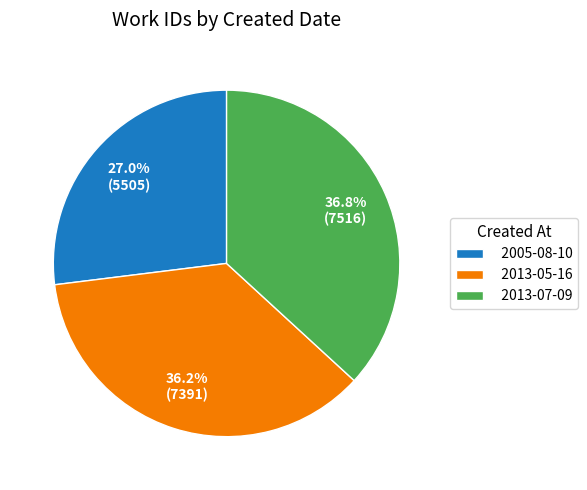

Which has a higher value, 2013-05-16 or 2013-07-09?

2013-07-09